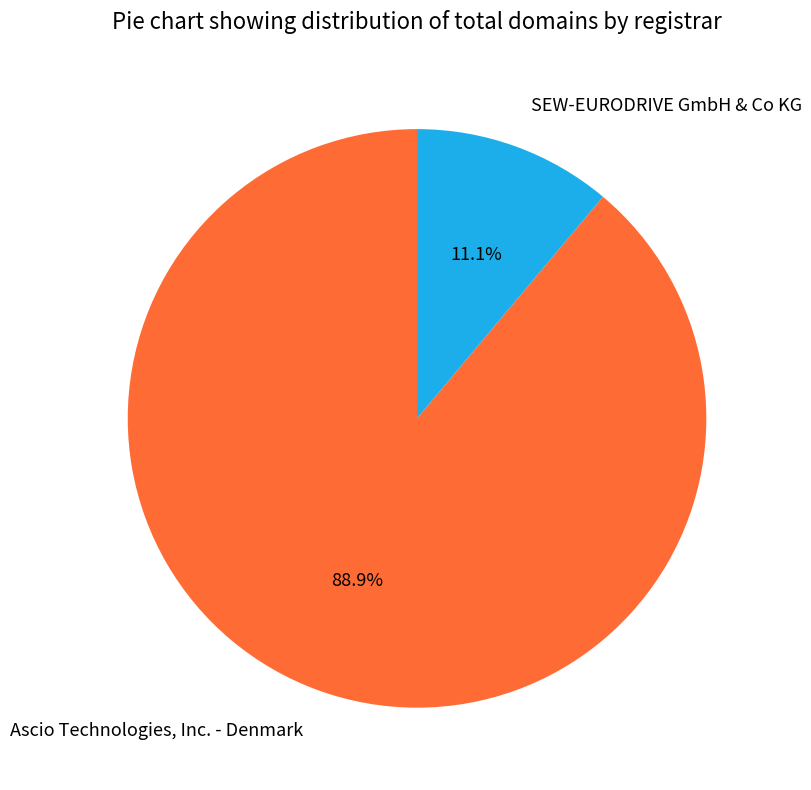

True or false: SEW-EURODRIVE GmbH & Co KG accounts for 1% of the total.

False